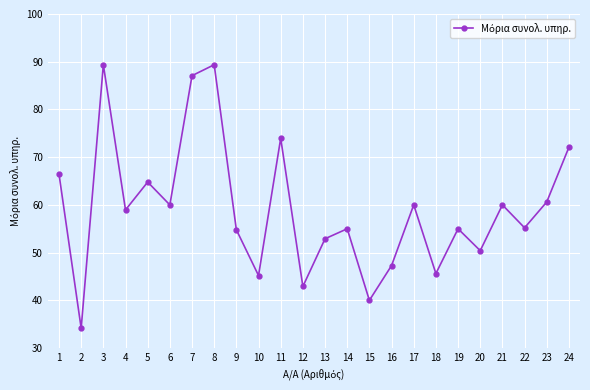

What is the approximate value at 17?

60.0